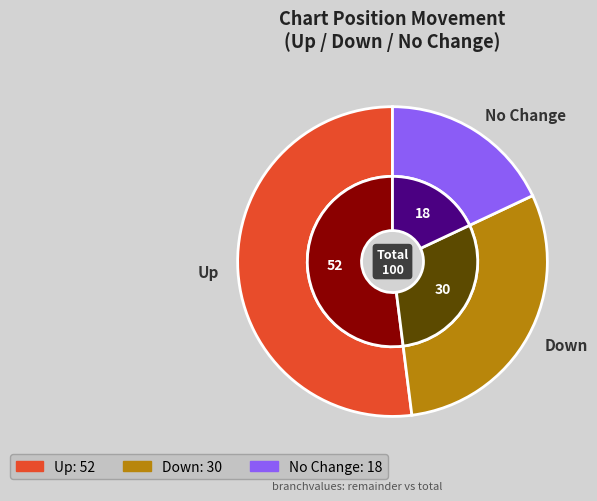

Is there any slice that represents more than half of the pie?

Yes